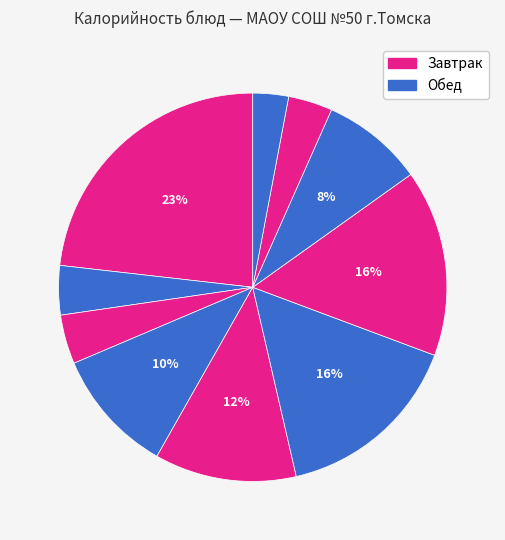

Count the number of slices in the pie.

10